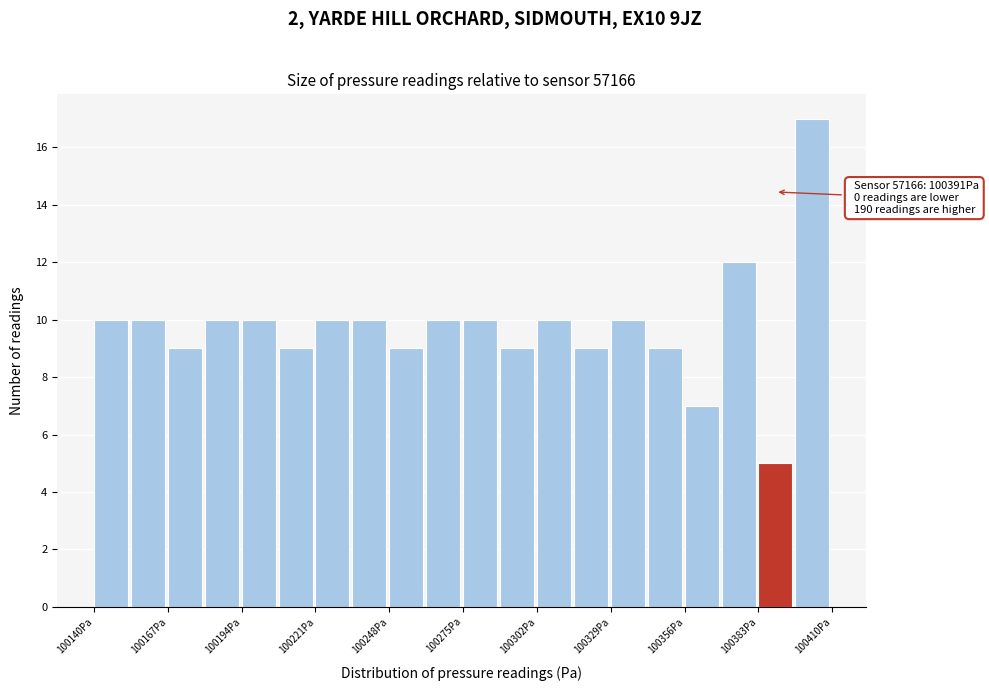

Read against the x-axis, roughly where is the centre of the tallest bar?

100405